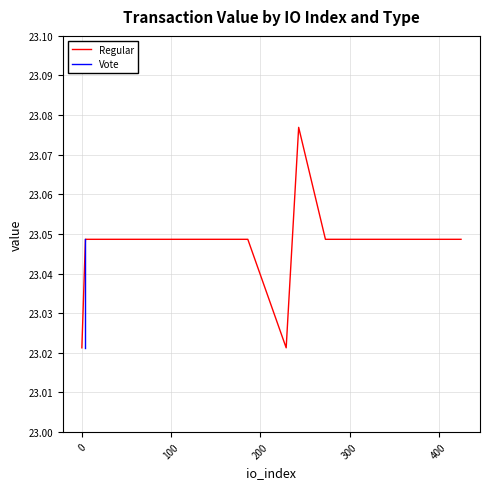

How many series are shown in this chart?

2